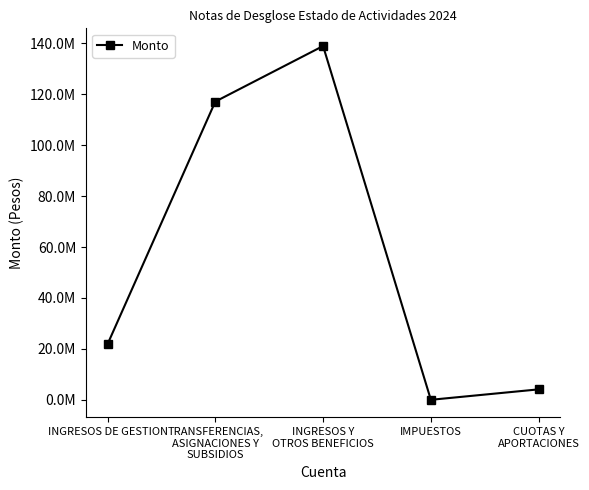

True or false: the data shows 70071844.7 at IMPUESTOS.

False